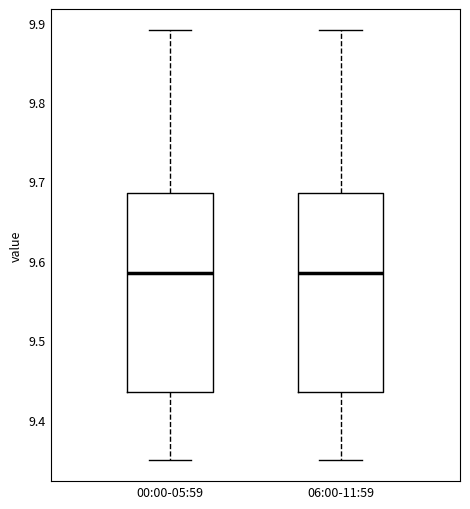

Reading left to right, transcribe this box plot: for each box, give where its median line is, the range the box spans, and where its two whiskers end, as read against the y-axis. The values are not printed on the chart, so give them approximately, as read against the axis.

00:00-05:59: median 9.59, box 9.44 to 9.69, whiskers 9.35 to 9.89
06:00-11:59: median 9.59, box 9.44 to 9.69, whiskers 9.35 to 9.89